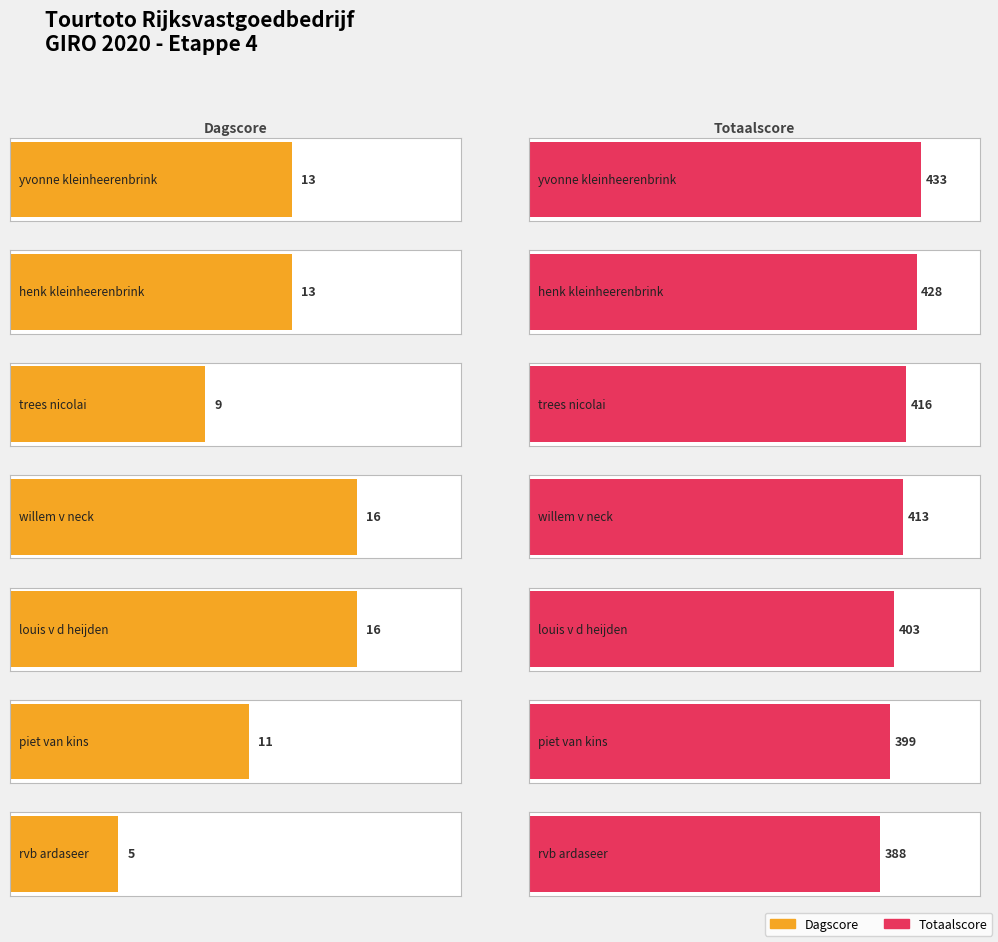

Rank the categories by Dagscore value from lowest to highest.

rvb ardaseer, trees nicolai, piet van kins, yvonne kleinheerenbrink, henk kleinheerenbrink, willem v neck, louis v d heijden